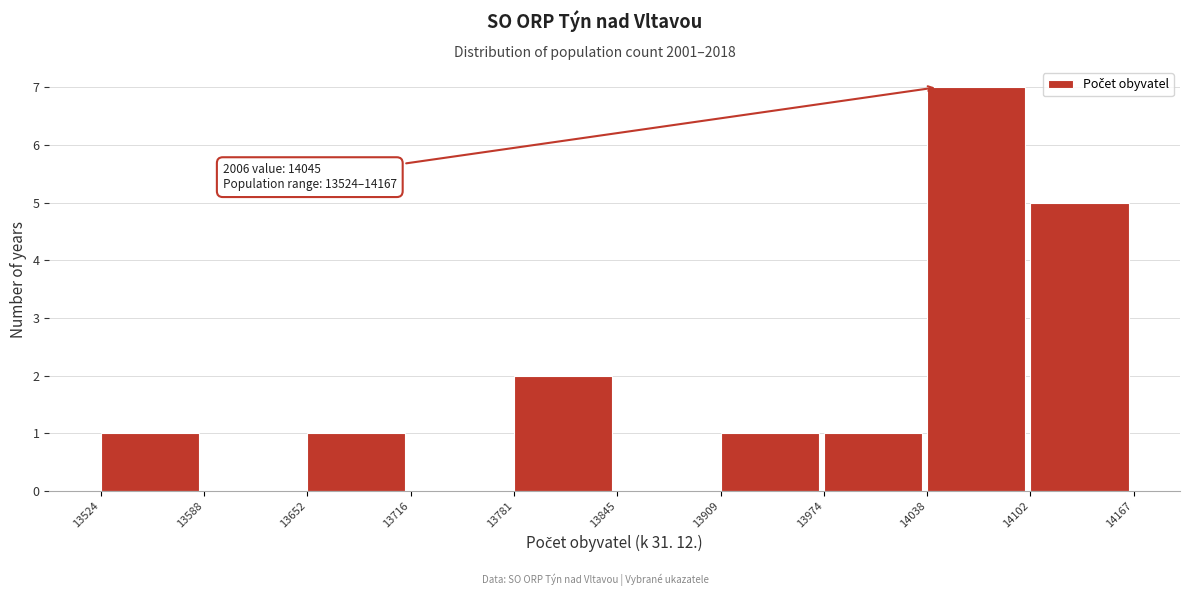

Over which range of the x-axis is the bar tallest?

14038 to 14102